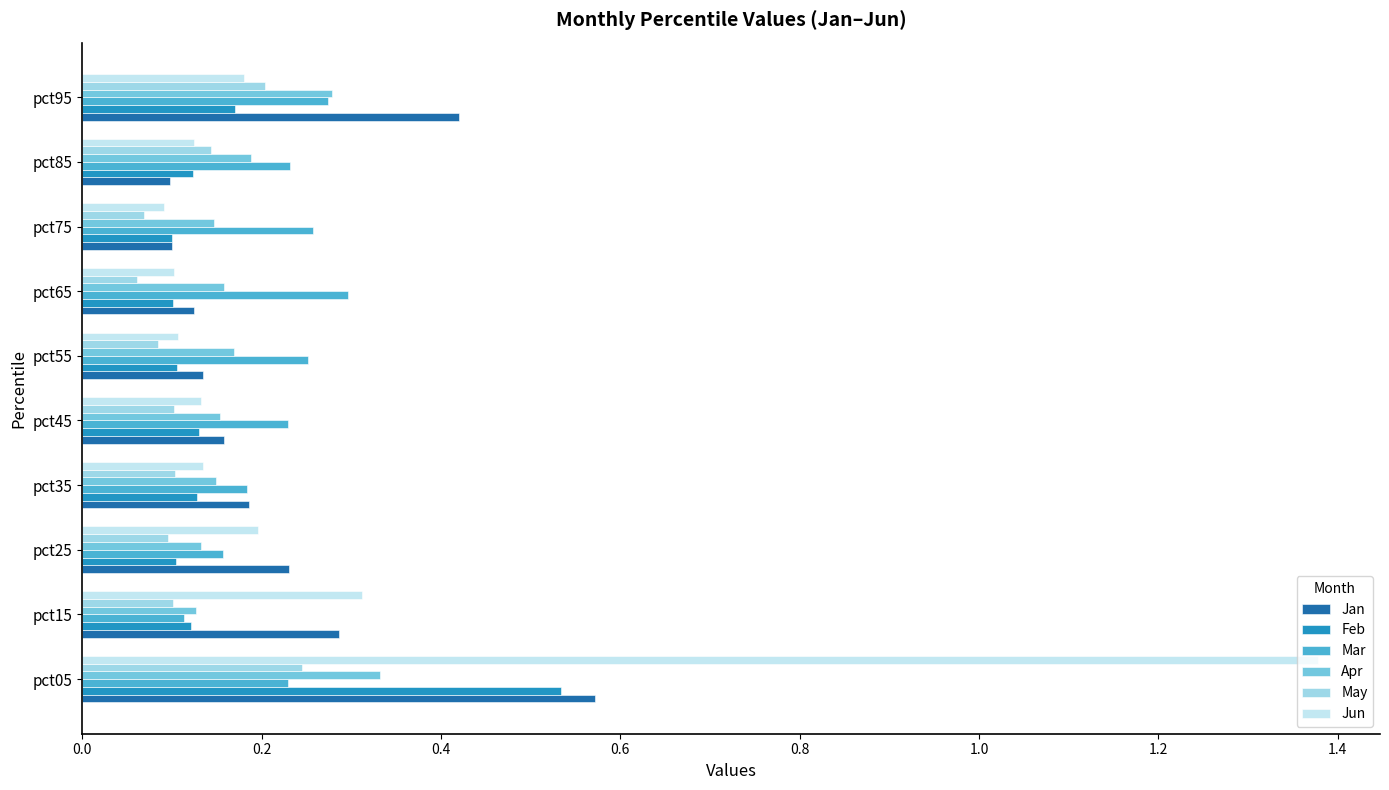

Is the value of May at pct75 greater than the value of Jan at pct25?

No